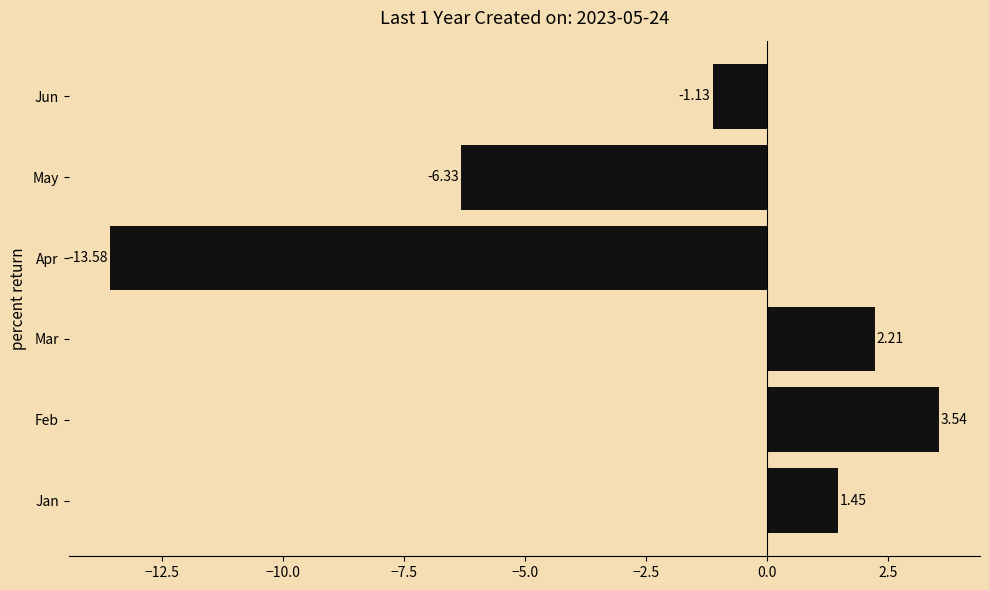

List the labels in order of value, largest first.

Feb, Mar, Jan, Jun, May, Apr